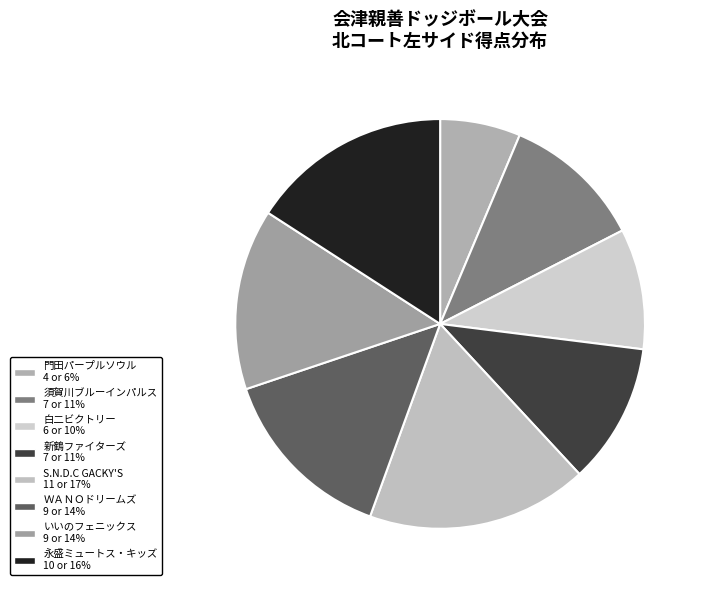

Count the number of slices in the pie.

8